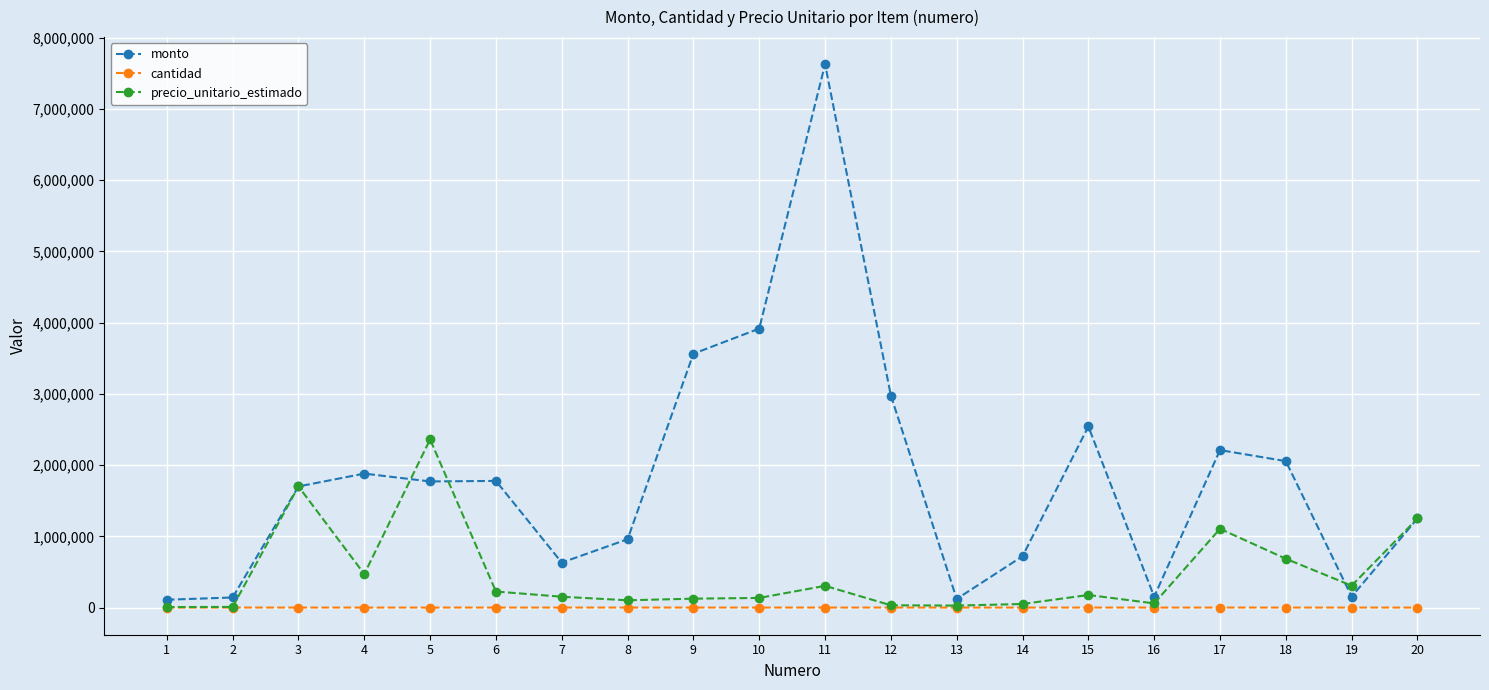

What is the value of the monto point at the 13th from the left?

121000.0